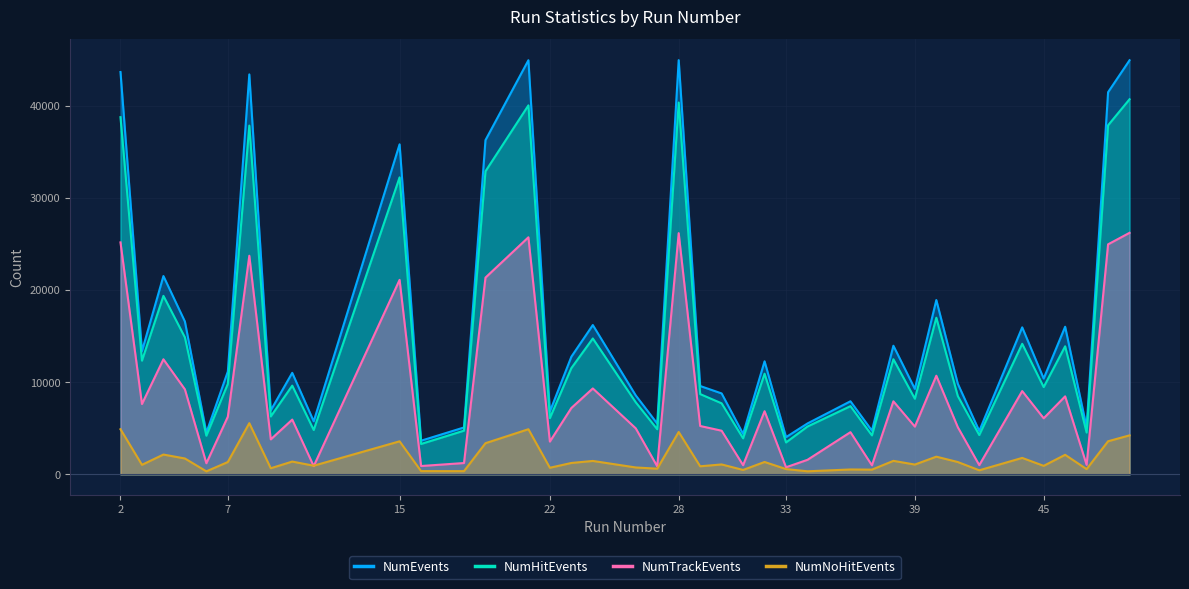

True or false: NumNoHitEvents and NumHitEvents intersect in this chart.

False